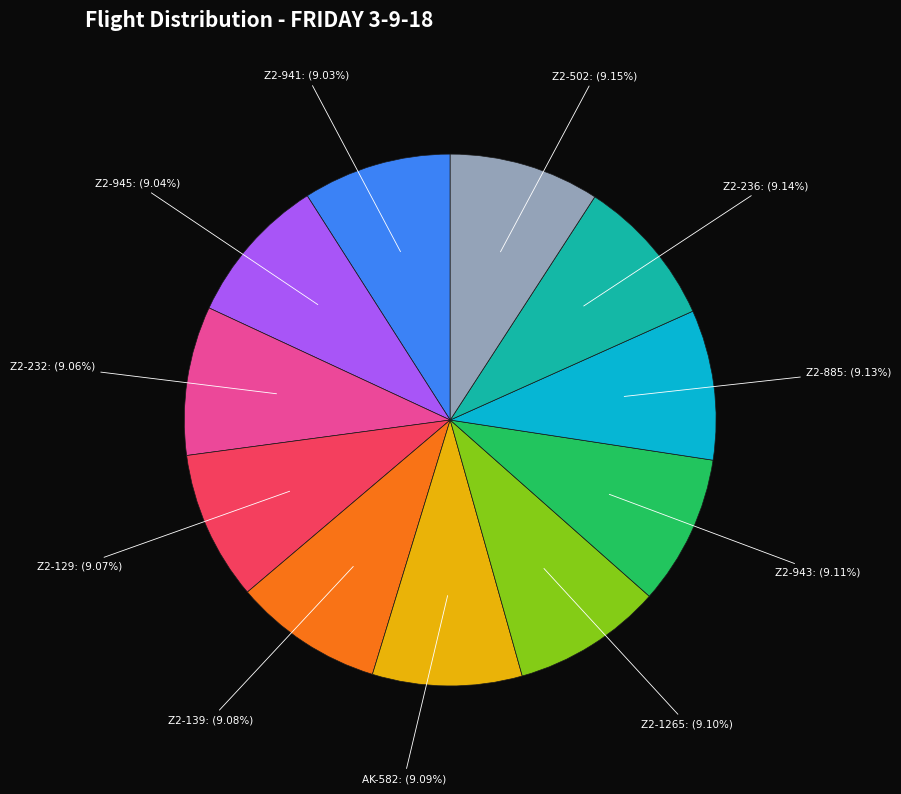

Combined, do Z2-236: (9.14%) and Z2-129: (9.07%) account for over 50%?

No